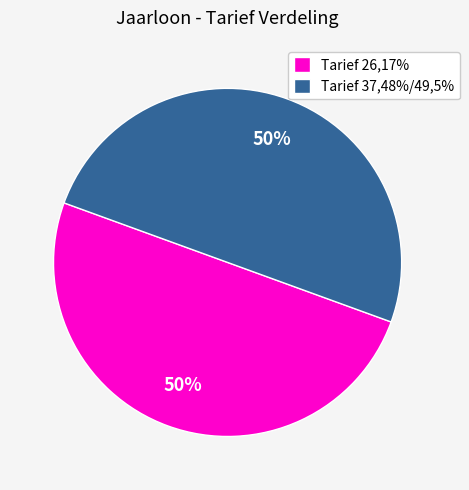

To the nearest percent, what portion does Tarief 37,48%/49,5% represent?

50%